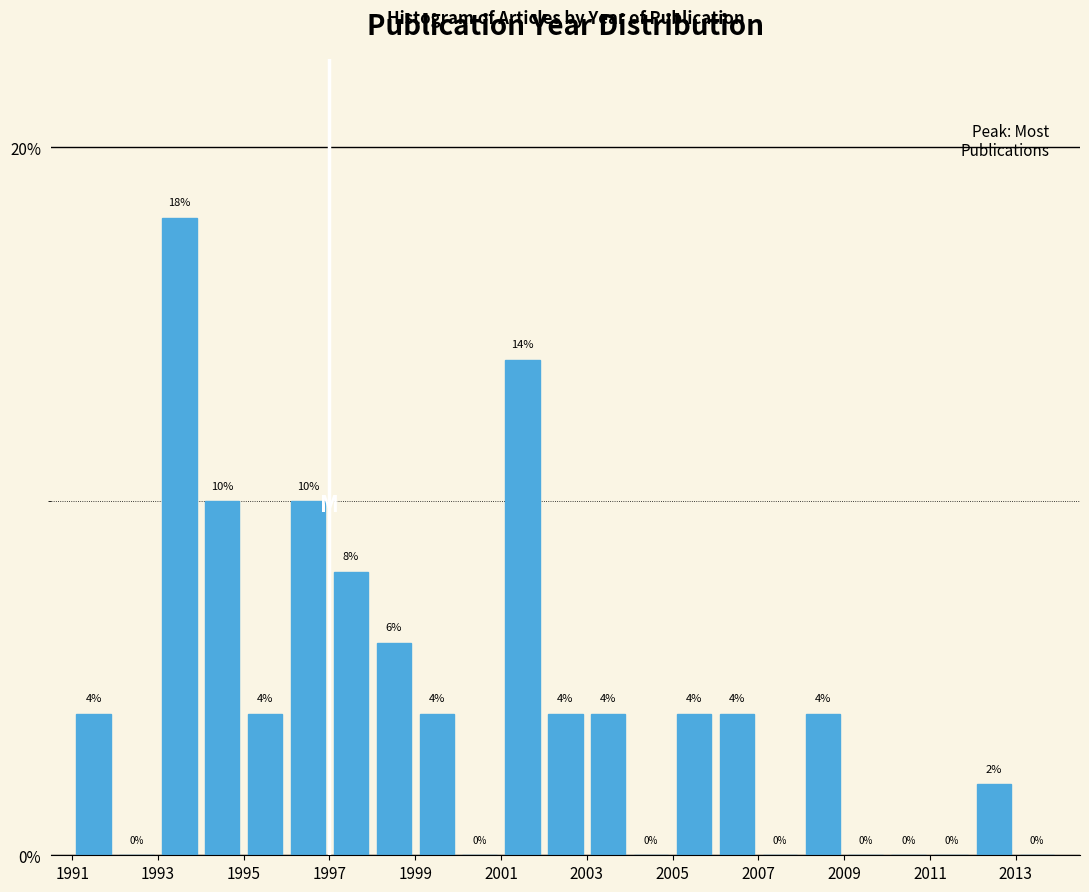

Reading left to right, list every bar in this chart as the range it spans on the x-axis followed by its height.

1991 to 1992: 4
1992 to 1993: 0
1993 to 1994: 18
1994 to 1995: 10
1995 to 1996: 4
1996 to 1997: 10
1997 to 1998: 8
1998 to 1999: 6
1999 to 2000: 4
2000 to 2001: 0
2001 to 2002: 14
2002 to 2003: 4
2003 to 2004: 4
2004 to 2005: 0
2005 to 2006: 4
2006 to 2007: 4
2007 to 2008: 0
2008 to 2009: 4
2009 to 2010: 0
2010 to 2011: 0
2011 to 2012: 0
2012 to 2013: 2
2013 to 2014: 0